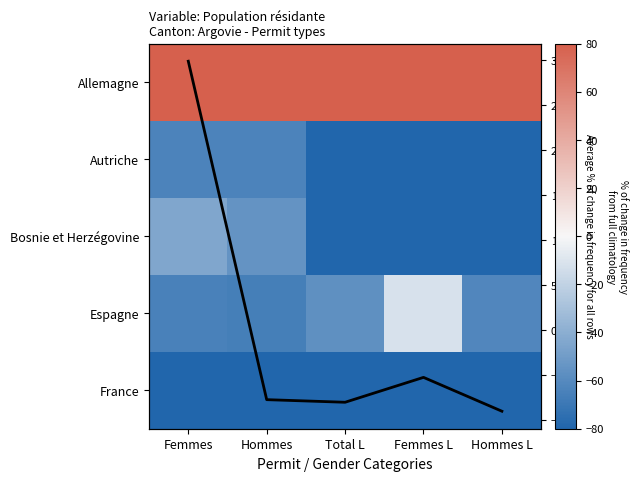

List the series in order of their peak value, highest first.

Allemagne, Avg % change, Espagne, Bosnie et Herzégovine, Autriche, France